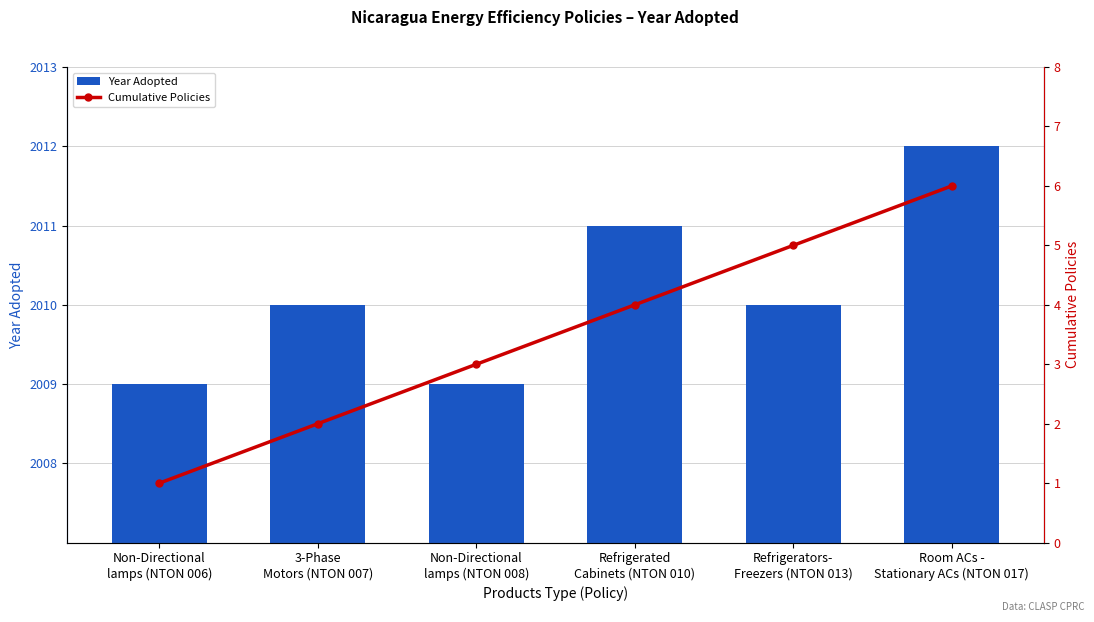

What is the label of the 3rd bar from the right?

Refrigerated
Cabinets (NTON 010)